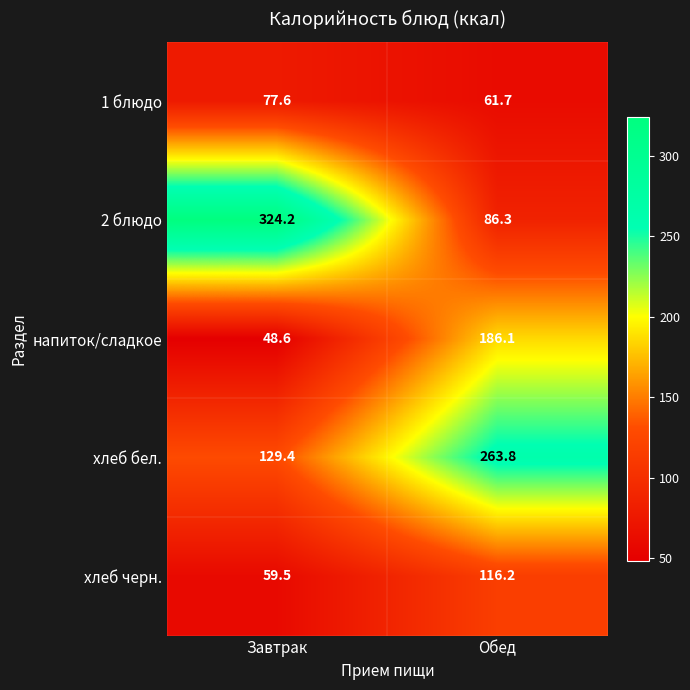

Rank the series at Завтрак from highest to lowest value.

2 блюдо, хлеб бел., 1 блюдо, хлеб черн., напиток/сладкое